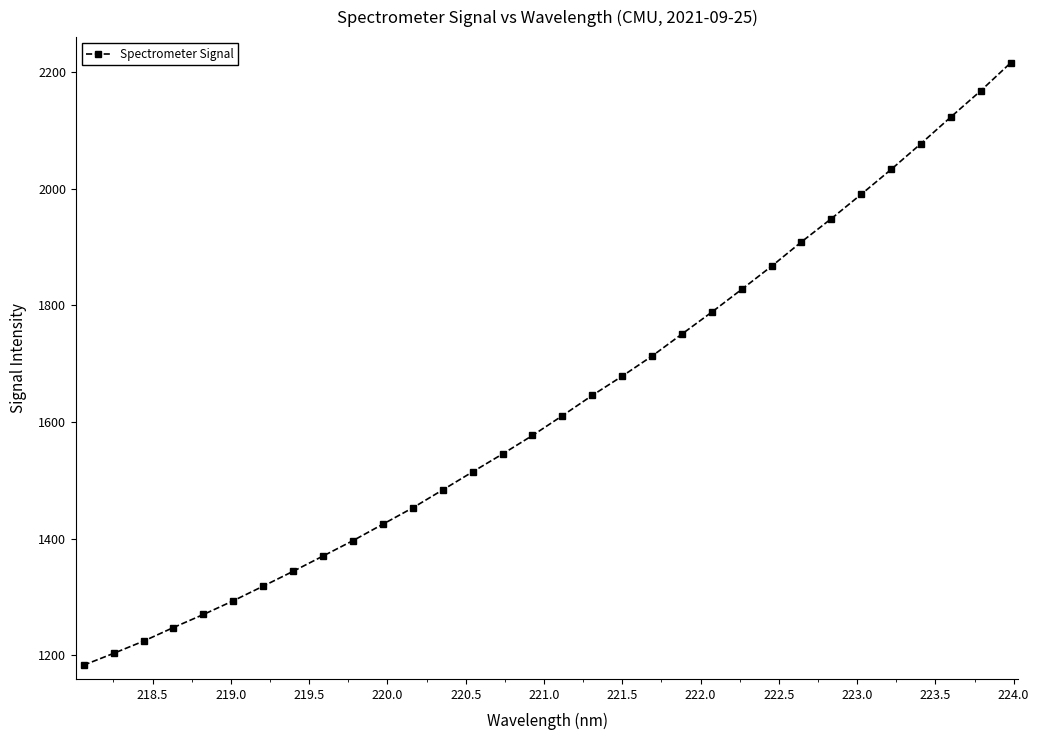

What is the maximum value shown in the chart?

2215.9